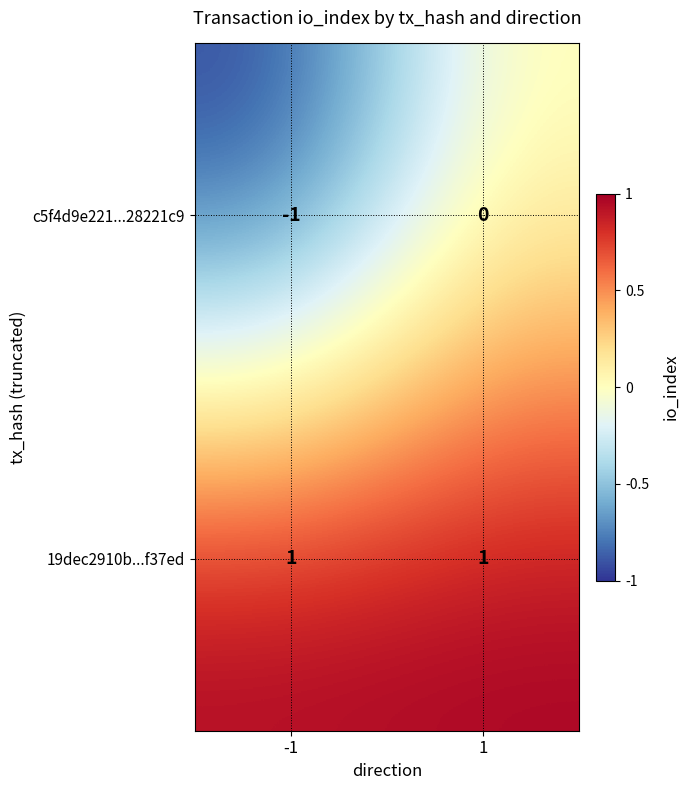

Is the value of 19dec2910b...f37ed at 1 greater than the value of c5f4d9e221...28221c9 at -1?

Yes